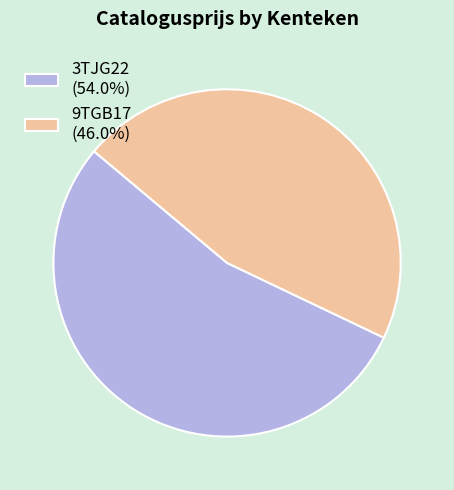

What is the ratio of the value at 9TGB17 (46.0%) to the value at 3TJG22 (54.0%)?

0.9